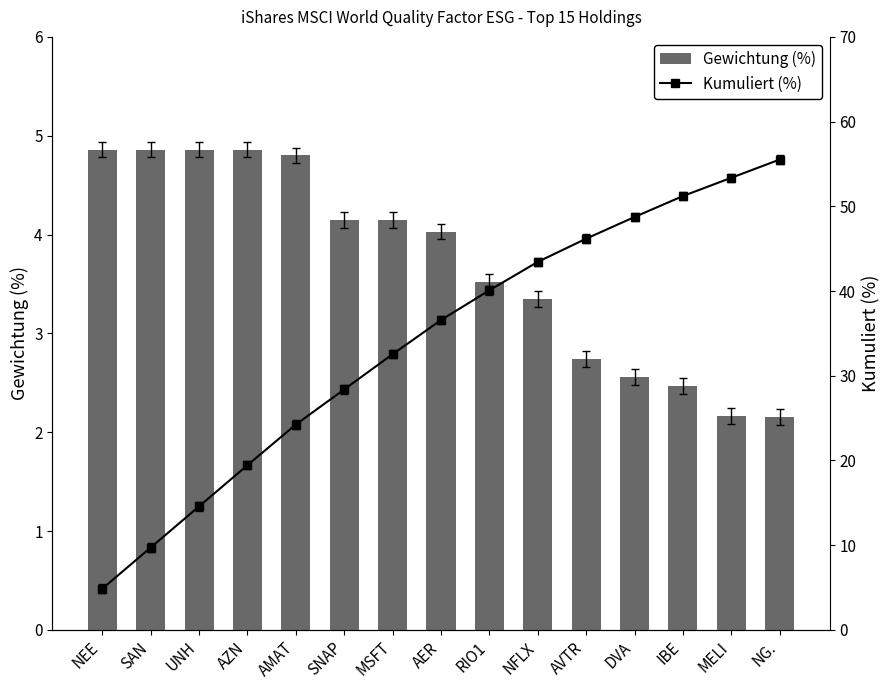

How many groups of bars are there?

15